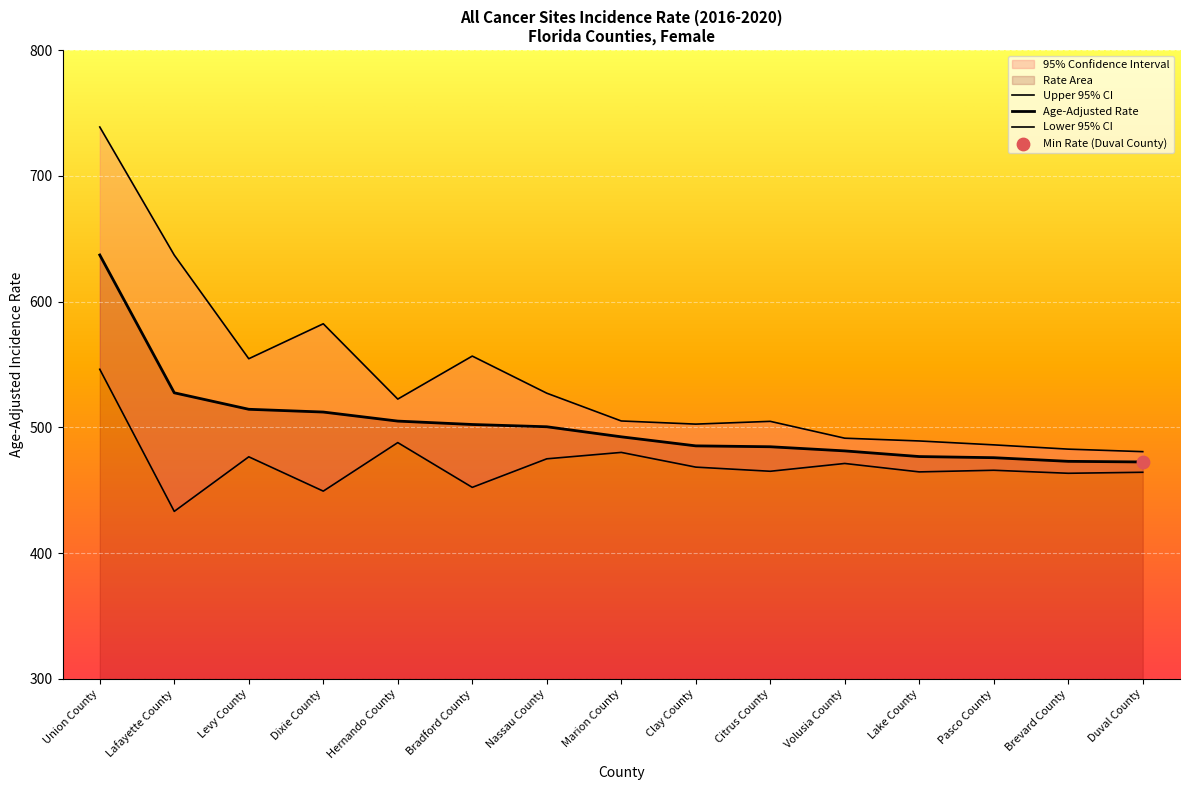

Which series reaches the minimum Y coordinate?

Lower 95% CI